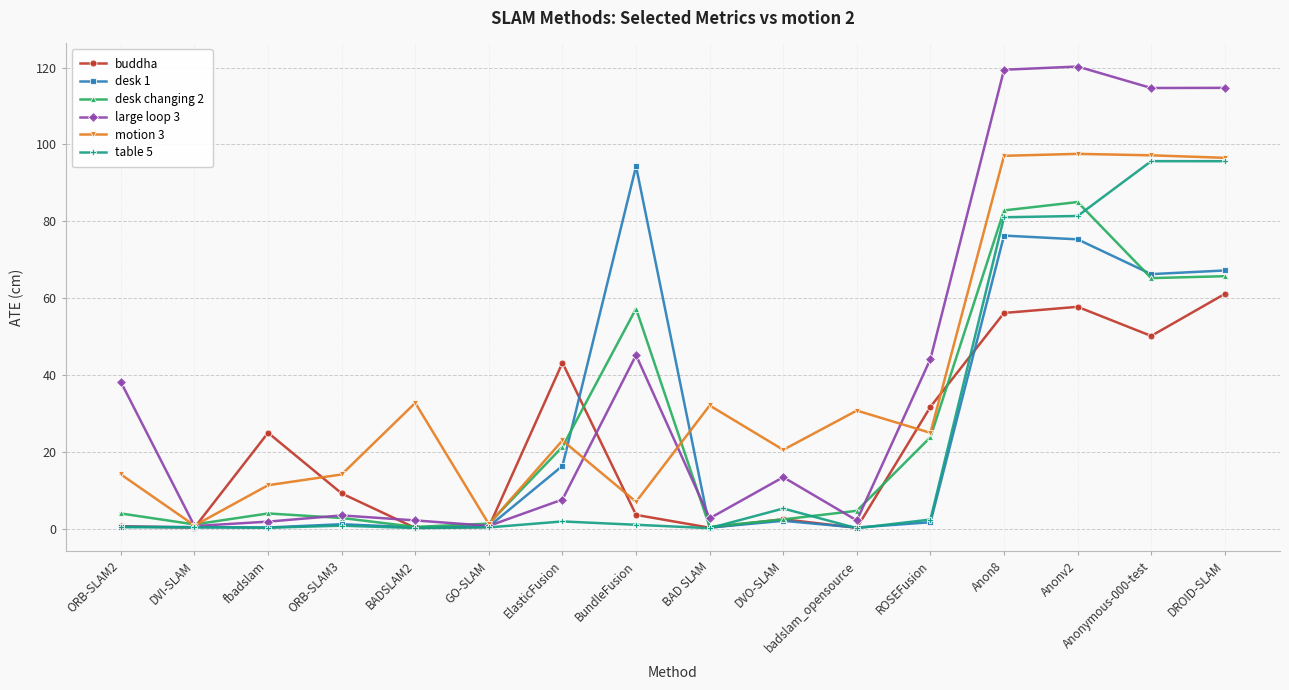

What is the value of the large loop 3 point at the 6th from the left?

0.7